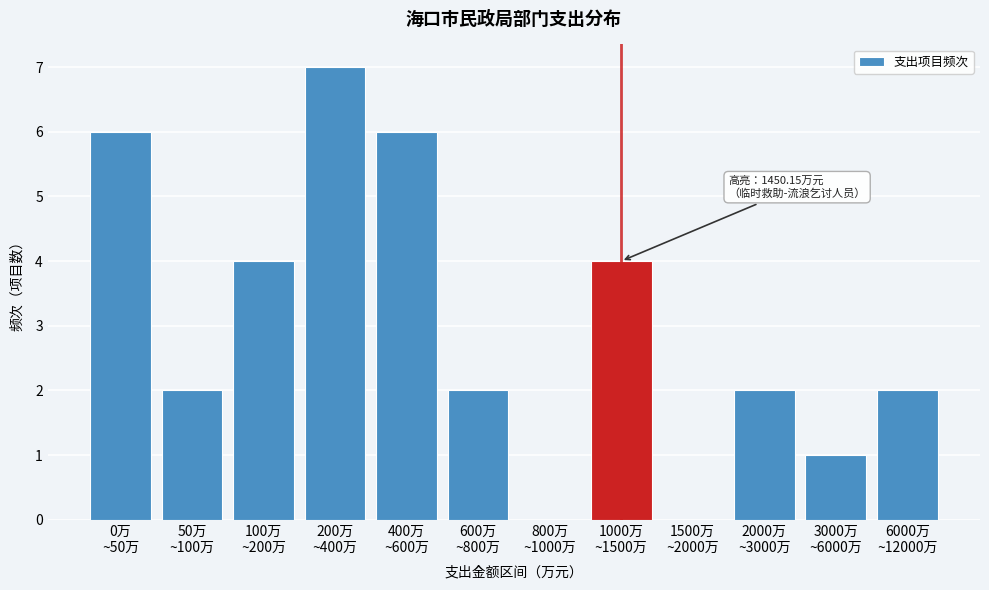

What is the maximum value shown in the chart?

7